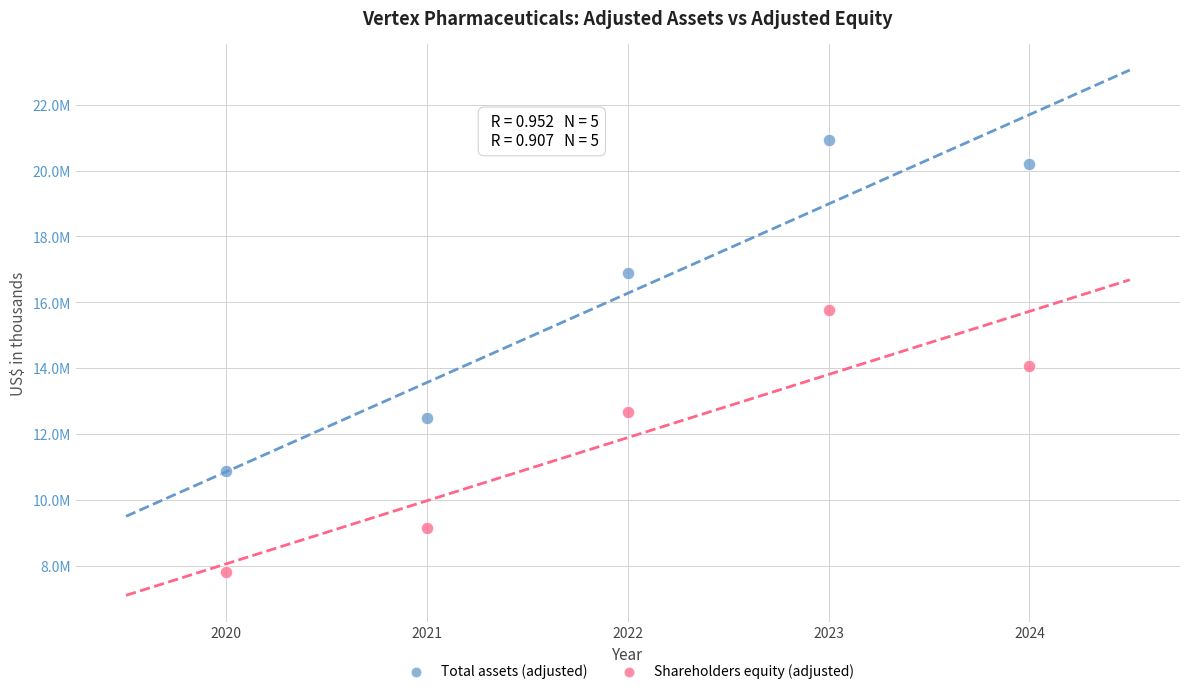

What are all the series names shown in the legend?

Total assets (adjusted), Shareholders equity (adjusted)